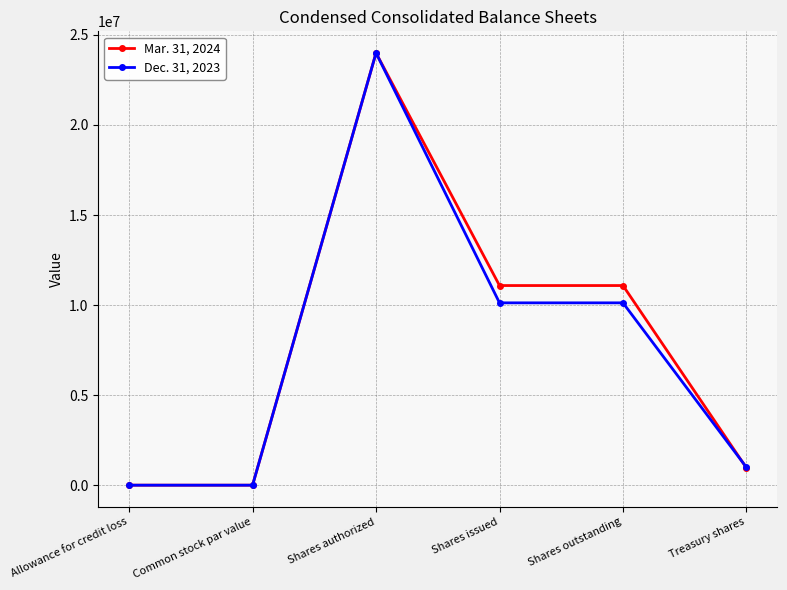

What is the total value across all series at Common stock par value?

2